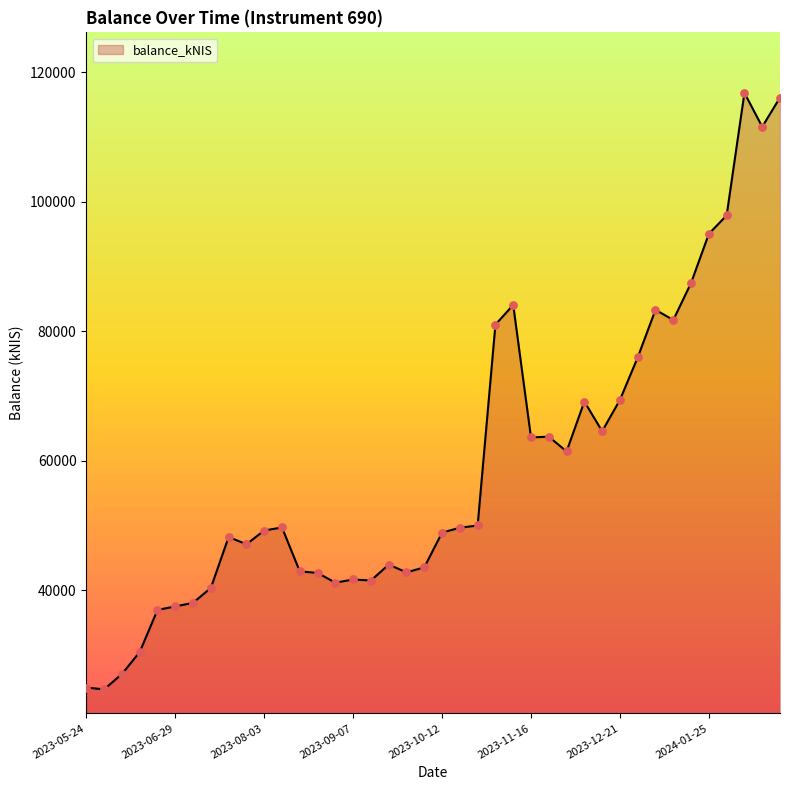

What is the minimum value shown in the chart?

24689.3